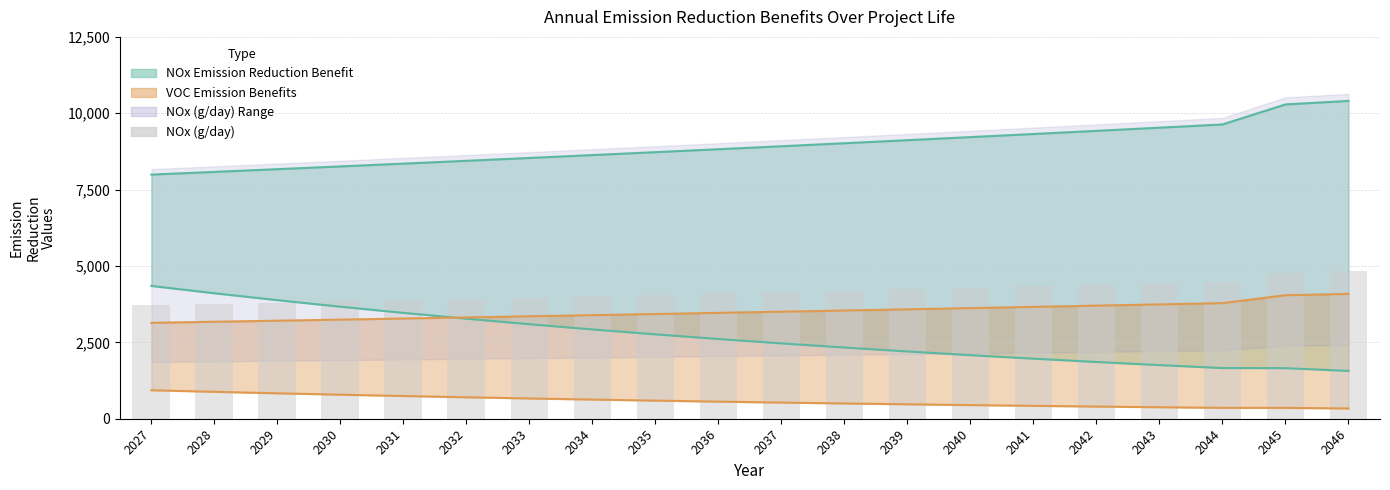

What is the change in value from 2027 to 2033?

+253.1